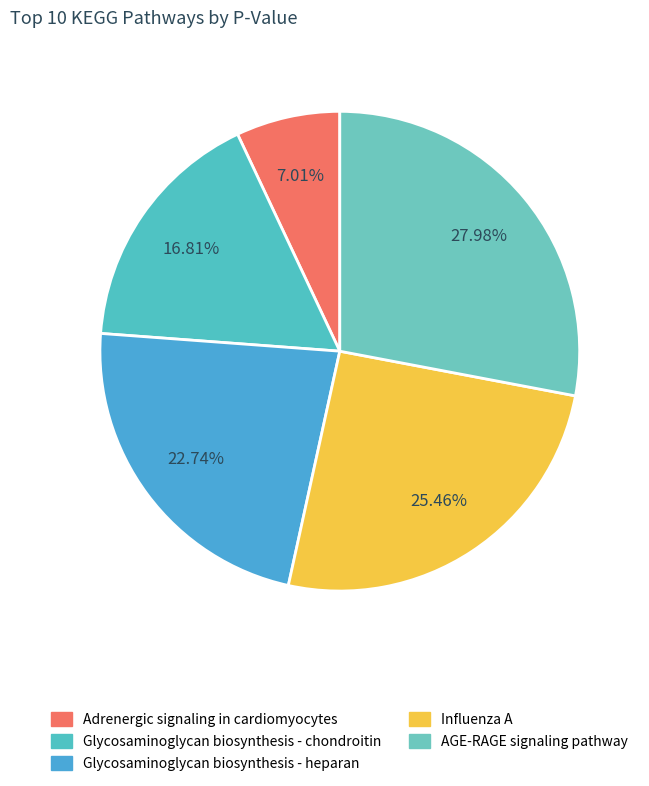

Rank the categories by value from highest to lowest.

AGE-RAGE signaling pathway, Influenza A, Glycosaminoglycan biosynthesis - heparan, Glycosaminoglycan biosynthesis - chondroitin, Adrenergic signaling in cardiomyocytes